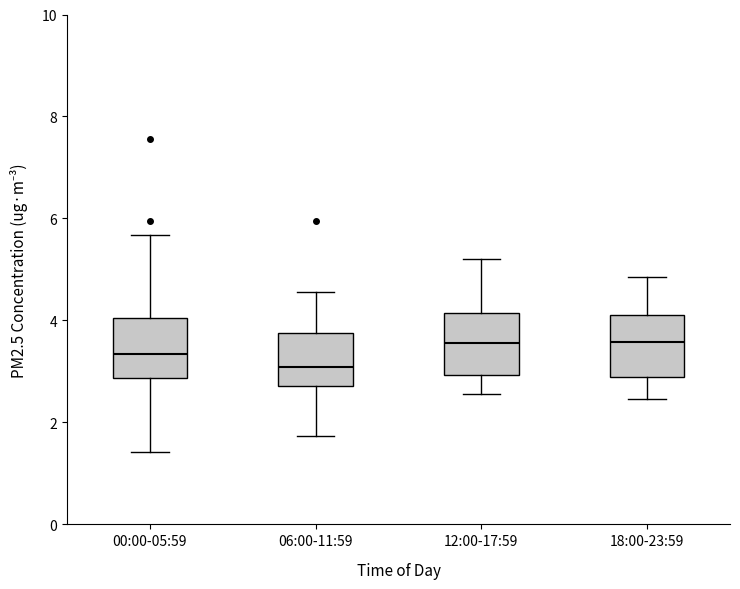

Reading left to right, transcribe this box plot: for each box, give where its median line is, the range the box spans, and where its two whiskers end, as read against the y-axis. The values are not printed on the chart, so give them approximately, as read against the axis.

00:00-05:59: median 3.4, box 2.8 to 4.0, whiskers 1.4 to 5.6
06:00-11:59: median 3.0, box 2.8 to 3.8, whiskers 1.8 to 4.6
12:00-17:59: median 3.6, box 3.0 to 4.2, whiskers 2.6 to 5.2
18:00-23:59: median 3.6, box 2.8 to 4.2, whiskers 2.4 to 4.8